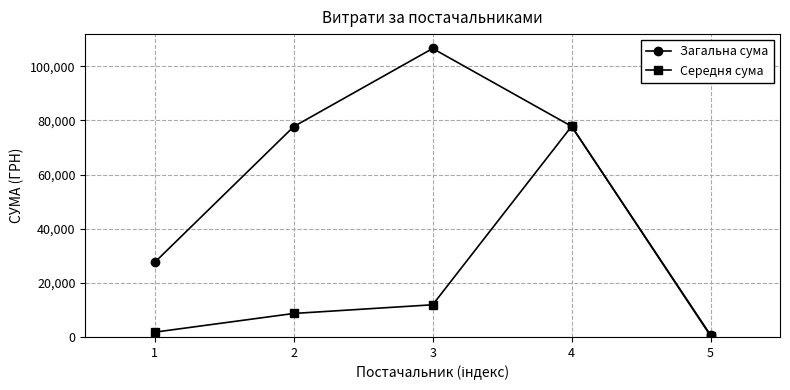

Rank the series at 3 from highest to lowest value.

Загальна сума, Середня сума